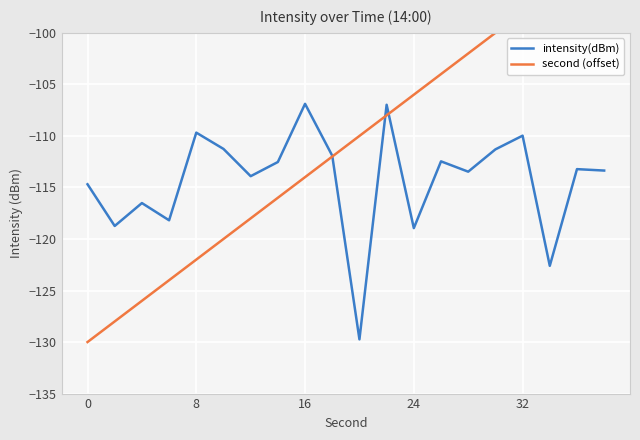

Is this an area chart (filled region under the line)?

No